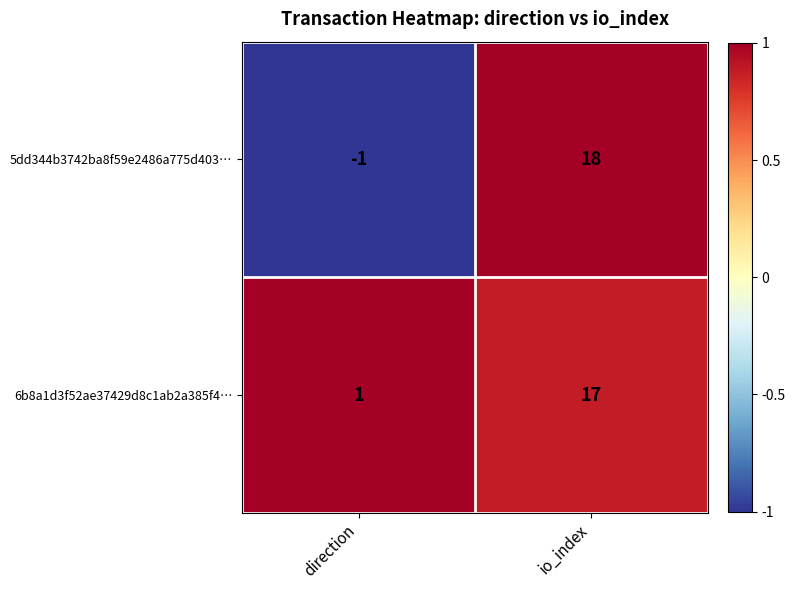

What is the average value of the 6b8a1d3f52ae37429d8c1ab2a385f4… series?

9